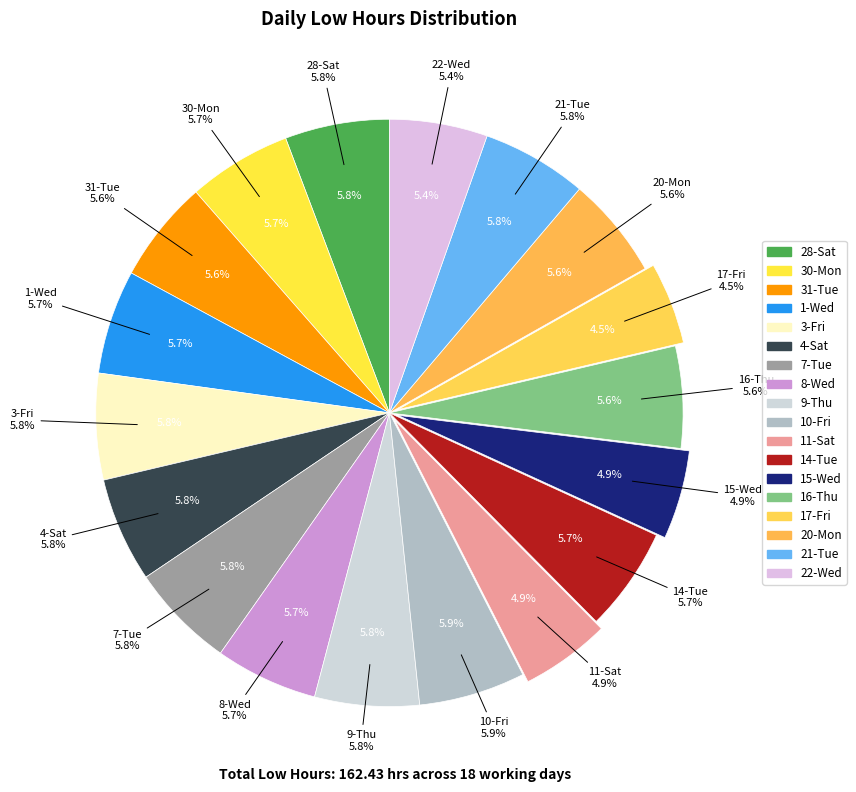

The 15-Wed slice represents 5% of the pie. True or false?

True